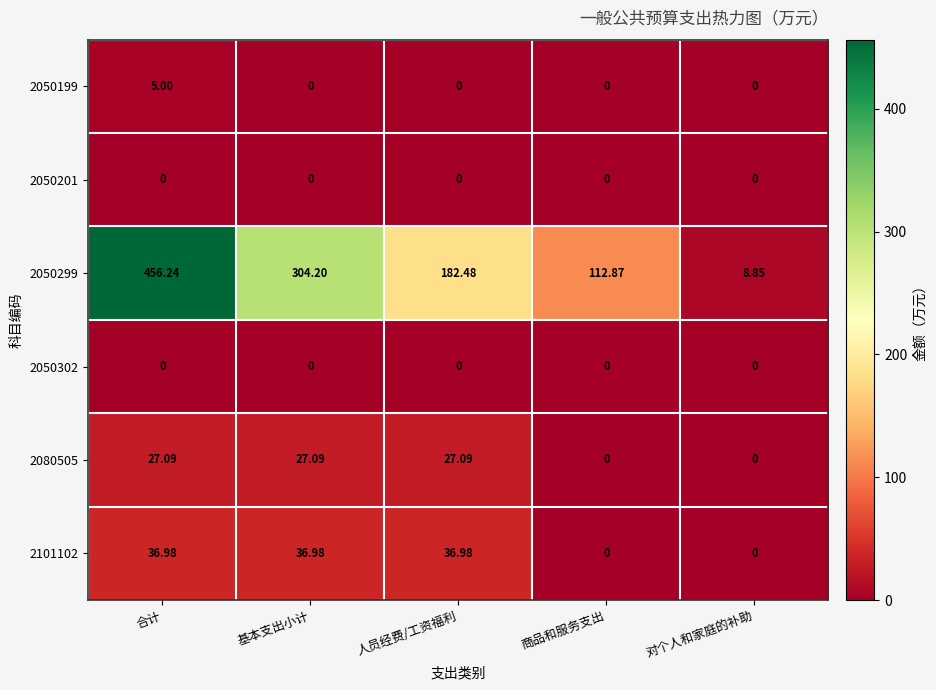

At which label is 2050299 closest to 232?

人员经费/工资福利